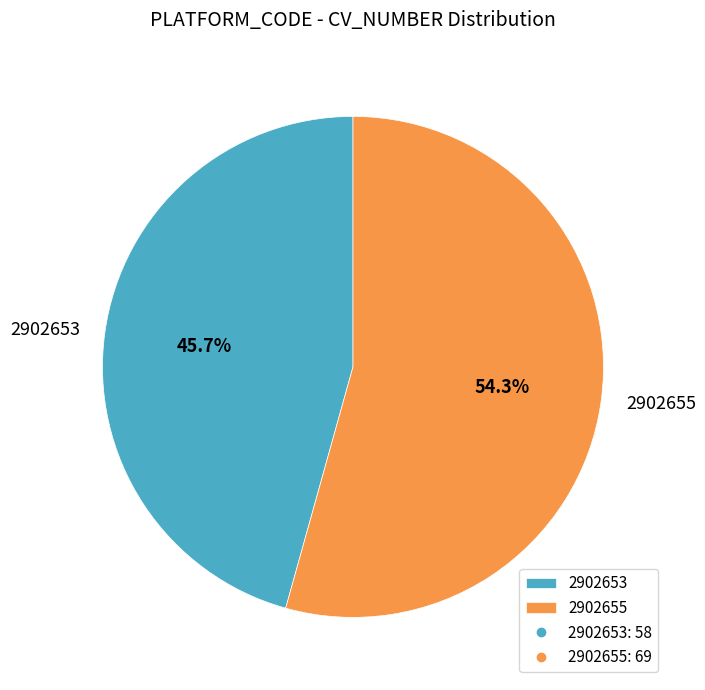

To the nearest percent, what percentage of the pie is 2902655?

54%